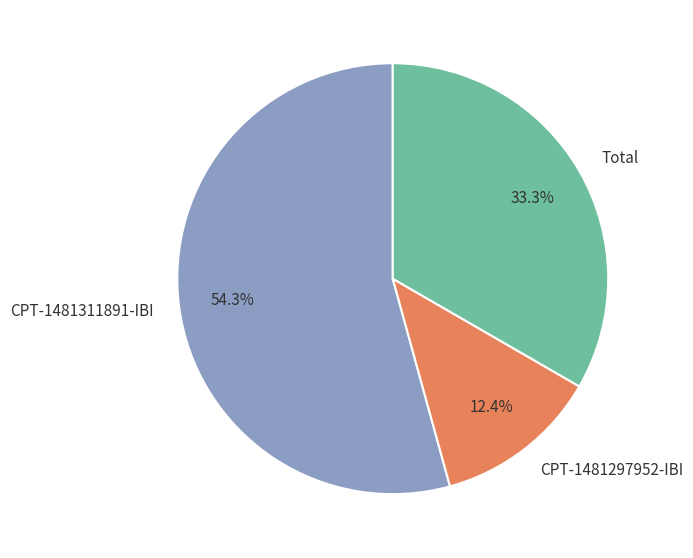

To the nearest percent, what portion does CPT-1481311891-IBI represent?

54%